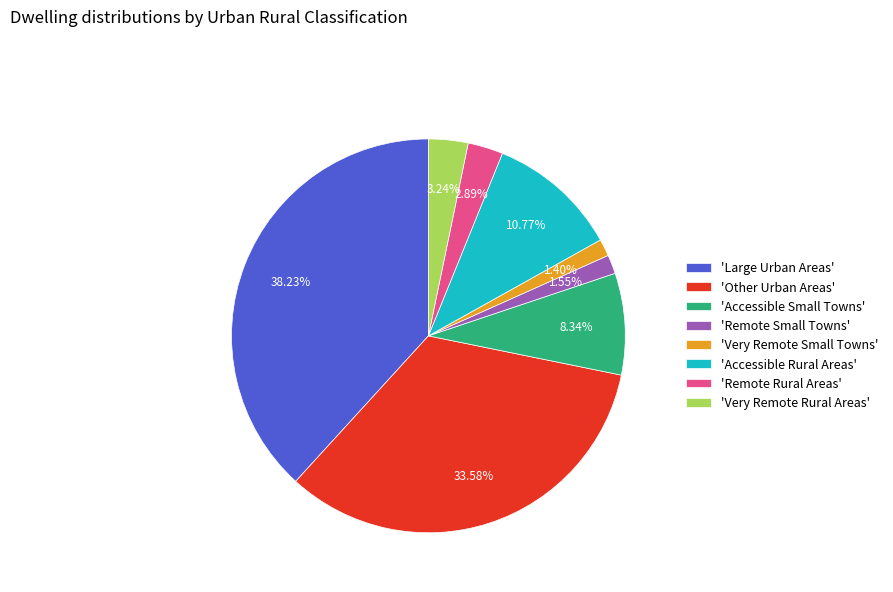

Which slice is the largest?

'Large Urban Areas'